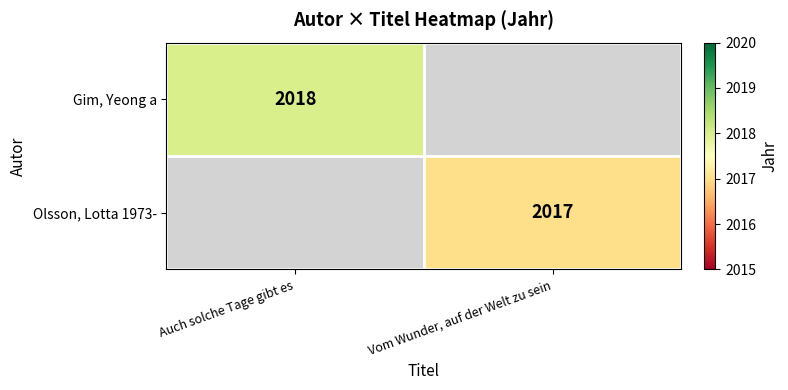

True or false: Gim, Yeong a has a value of 2018 at Auch solche Tage gibt es.

True